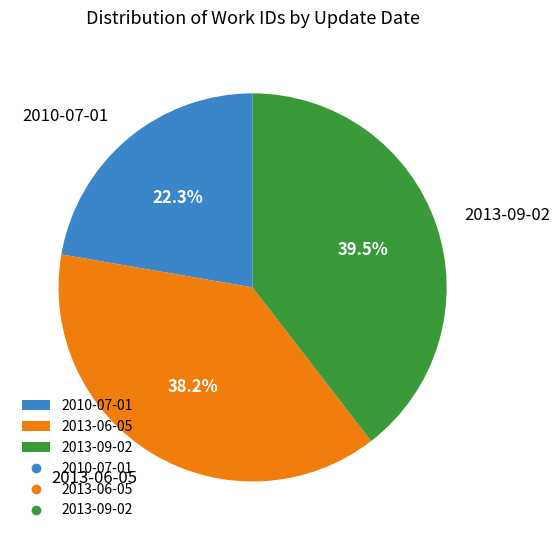

Count the number of slices in the pie.

3